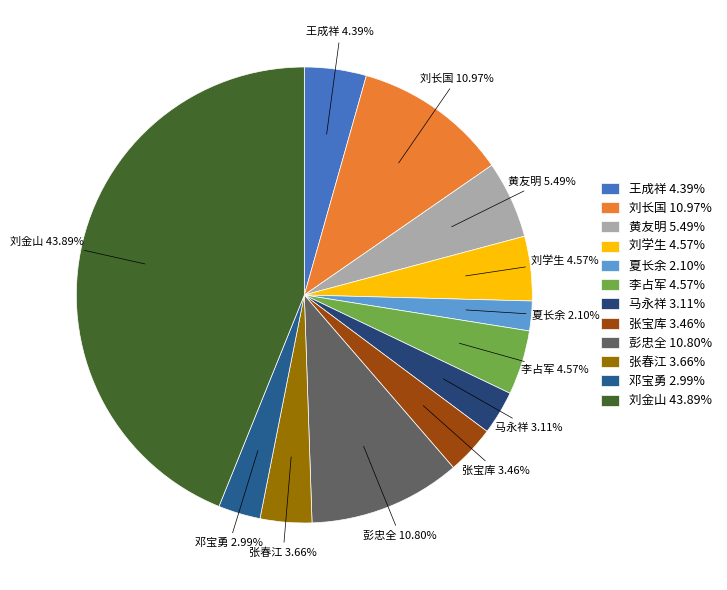

True or false: 夏长余 accounts for 2% of the total.

True